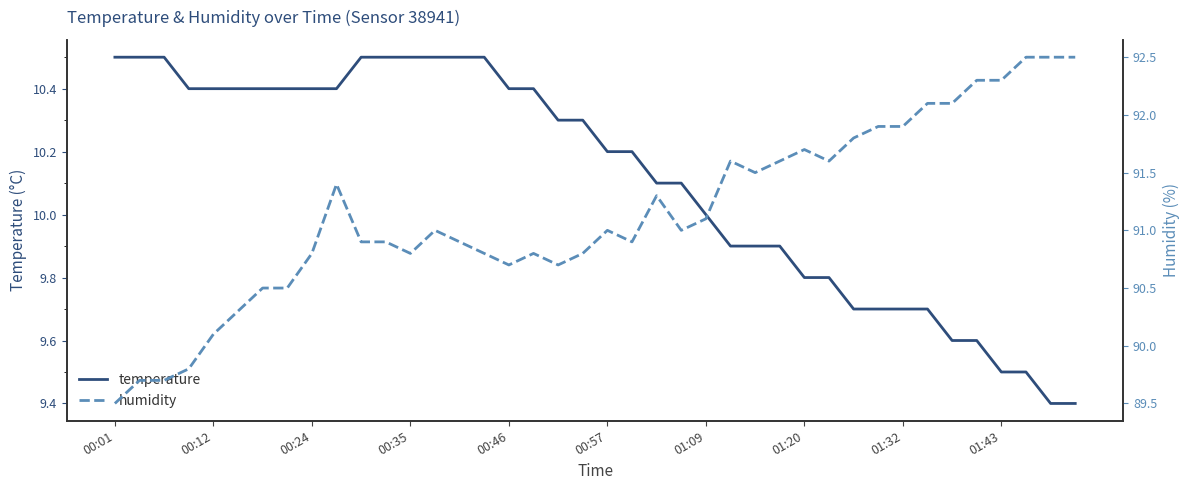

At which category is the sum across all series the highest?

37